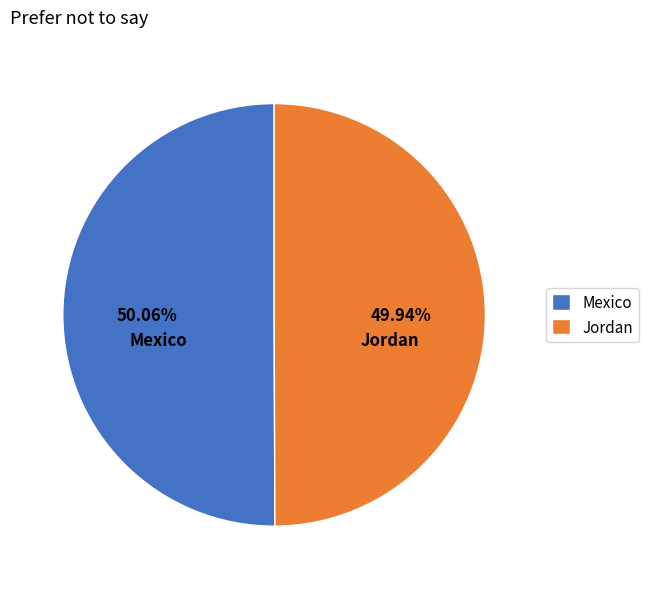

What is the ratio of the value at Jordan to the value at Mexico?

1.0